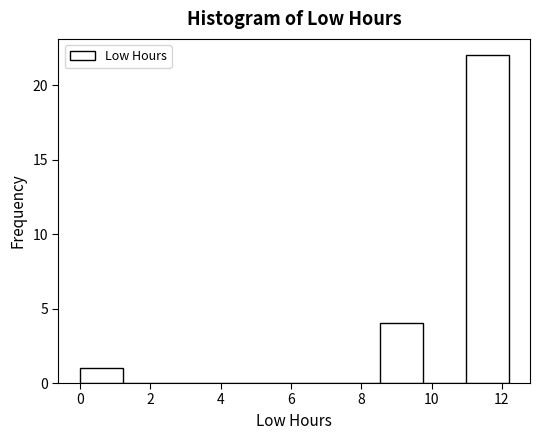

Reading left to right, list every bar in this chart as the range it spans on the x-axis followed by its height. Neither the bar edges nor the heights are printed on the chart, so give them approximately, as read against the axes.

0.0 to 1.2: 1
1.2 to 2.4: 0
2.4 to 3.6: 0
3.6 to 4.8: 0
4.8 to 6.0: 0
6.0 to 7.4: 0
7.4 to 8.6: 0
8.6 to 9.8: 4
9.8 to 11.0: 0
11.0 to 12.2: 22